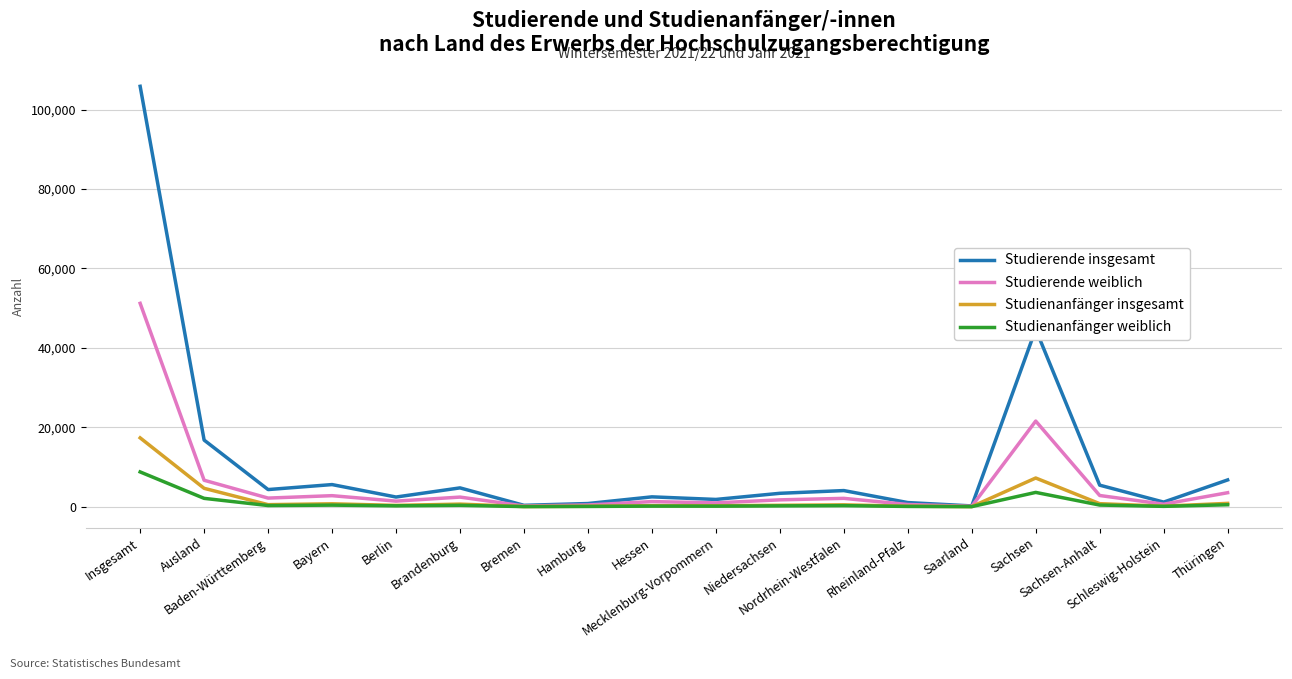

What is the difference between the highest and lowest values at Schleswig-Holstein?

1071